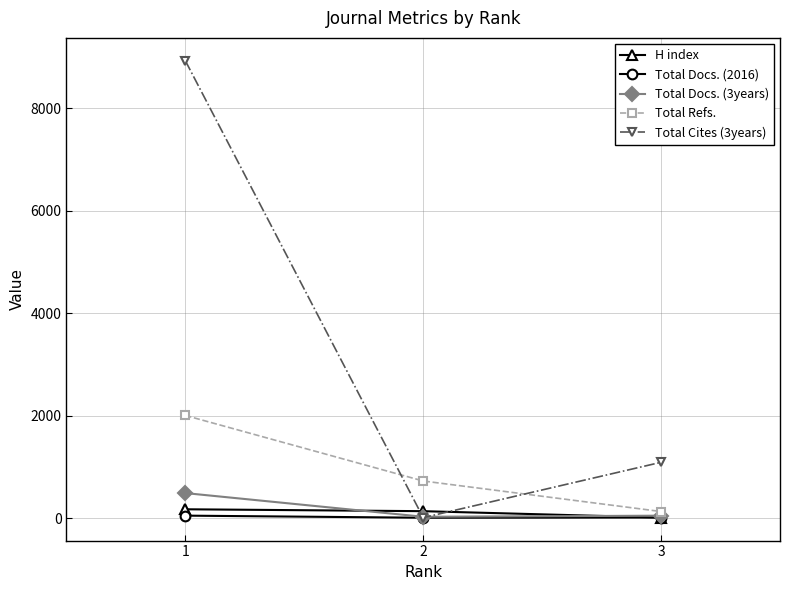

What is the minimum value shown in the chart?

13